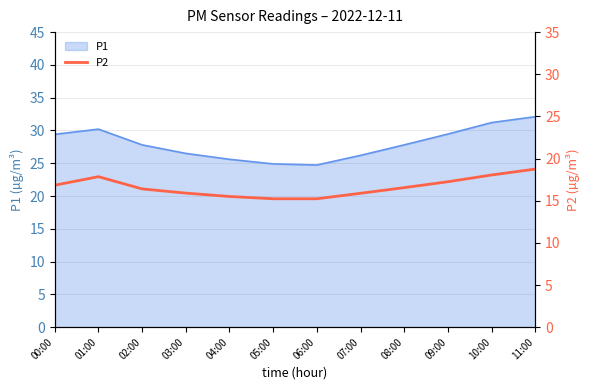

What is the smallest value displayed?

15.2